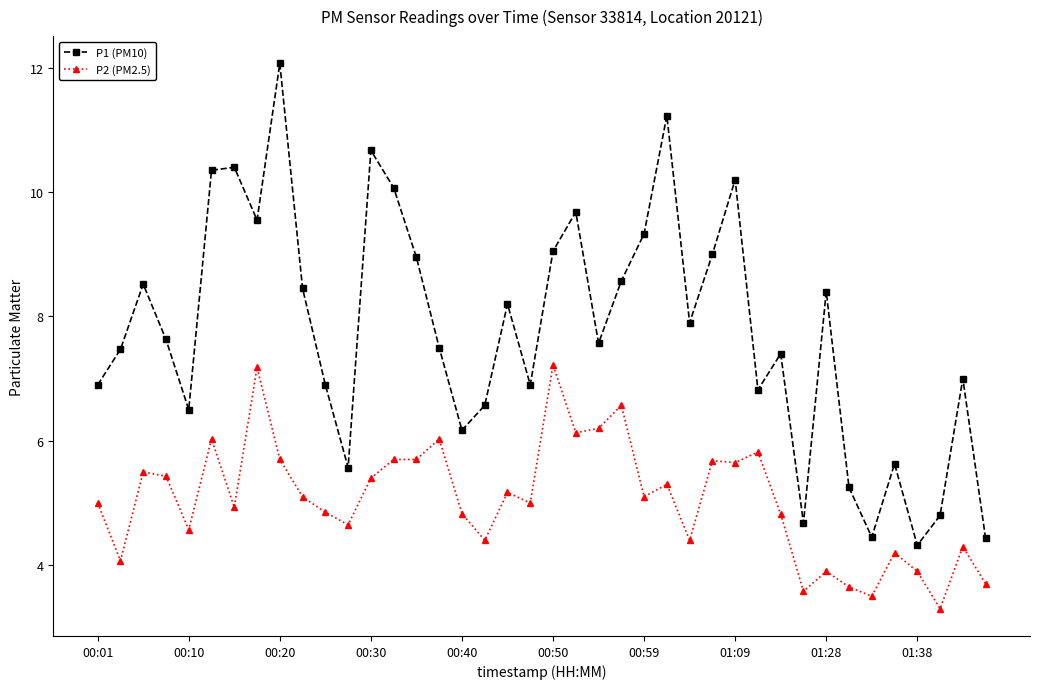

How many data points does each series have?

40